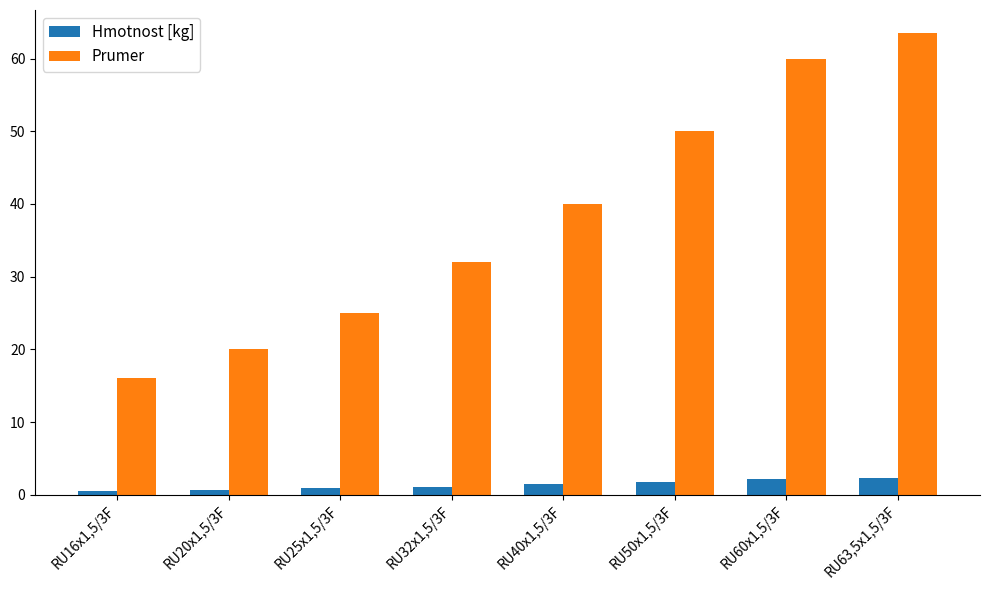

The value of Prumer at RU40x1,5/3F is 9.9. True or false?

False